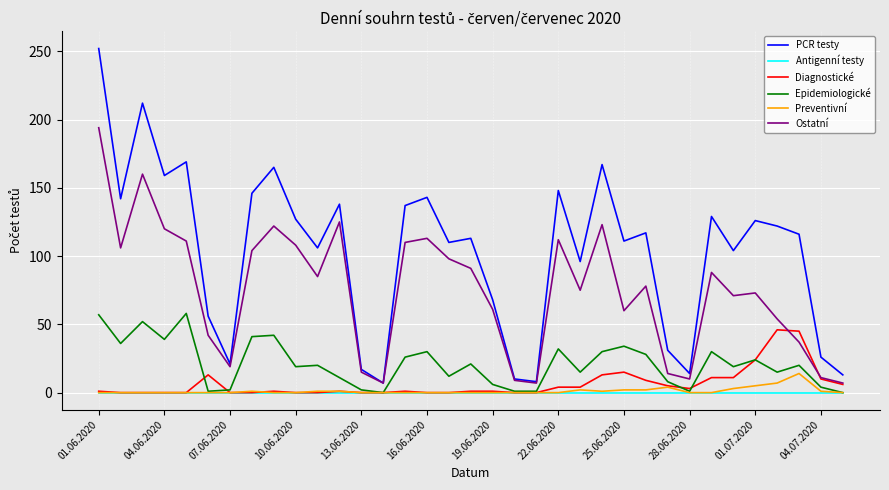

Rank the series by their maximum value, from lowest to highest.

Antigenní testy, Preventivní, Diagnostické, Epidemiologické, Ostatní, PCR testy